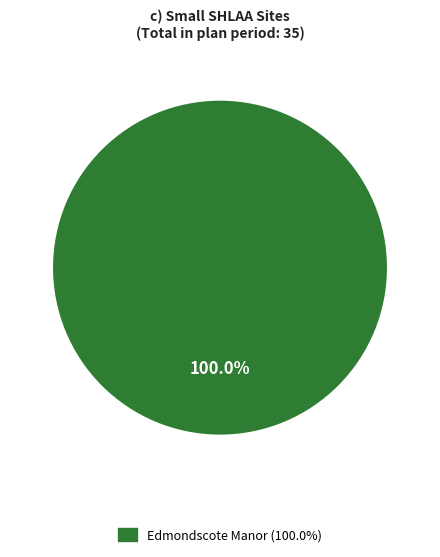

Count the number of slices in the pie.

1